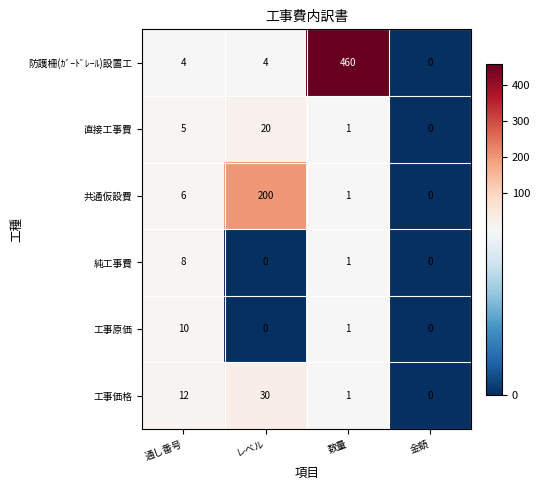

Which series changed the most between 通し番号 and 数量?

防護柵(ｶﾞｰﾄﾞﾚｰﾙ)設置工